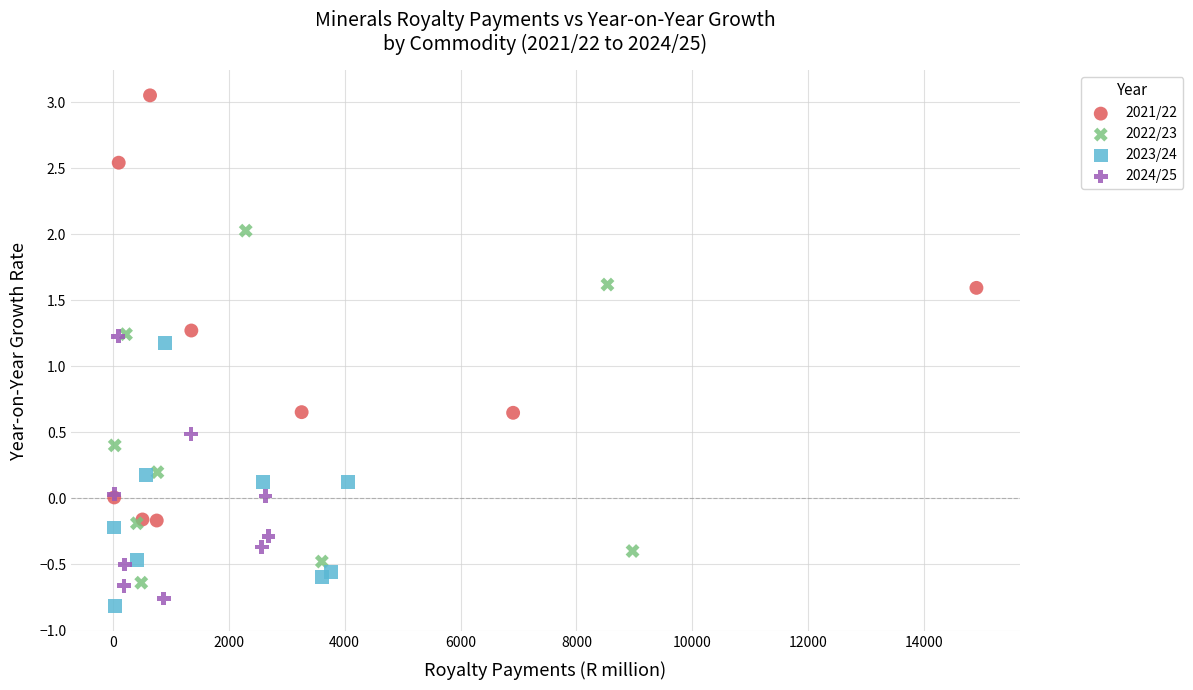

Which series contains the lowest Y value?

2023/24